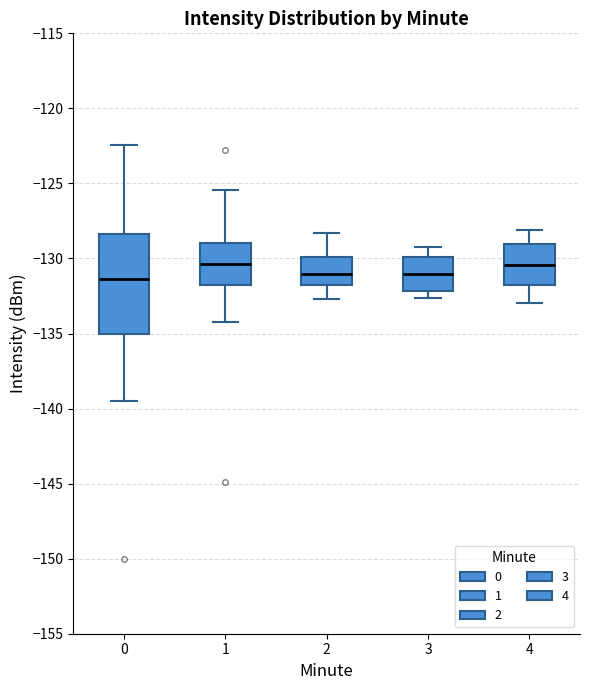

Where does the median line of the box at x = 4 sit on the y-axis? The values are not printed on the chart, so give them approximately, as read against the axis.

-130.5